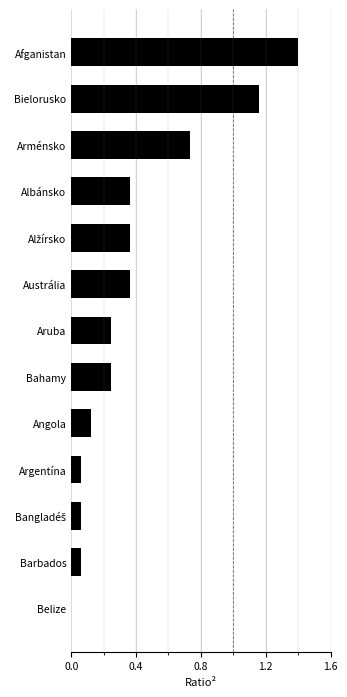

What is the sum of all values?

5.2